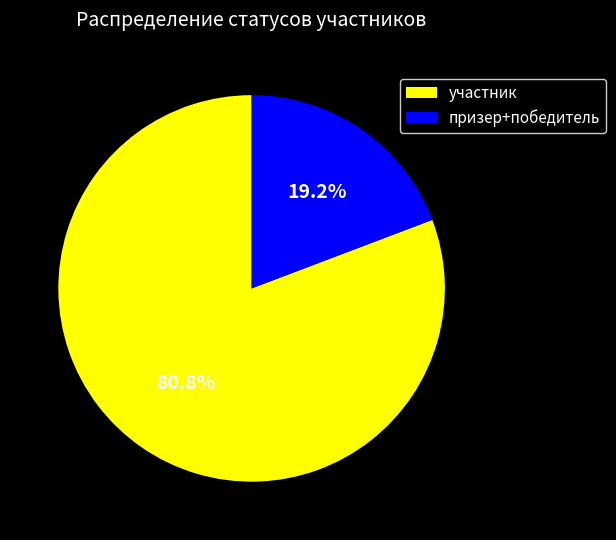

Count the number of slices in the pie.

2